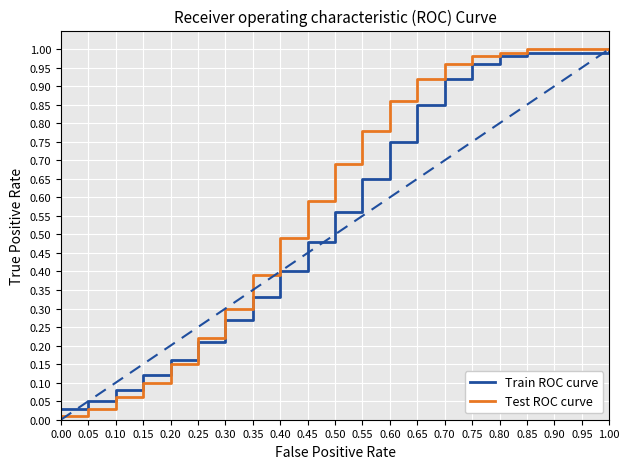

True or false: Train ROC curve has a value of 0.5 at 0.75.

False